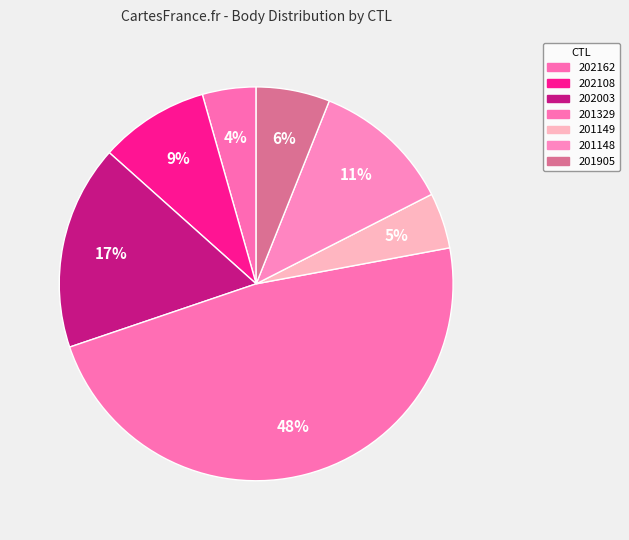

Is it true that 202162 is 1% of the pie?

False